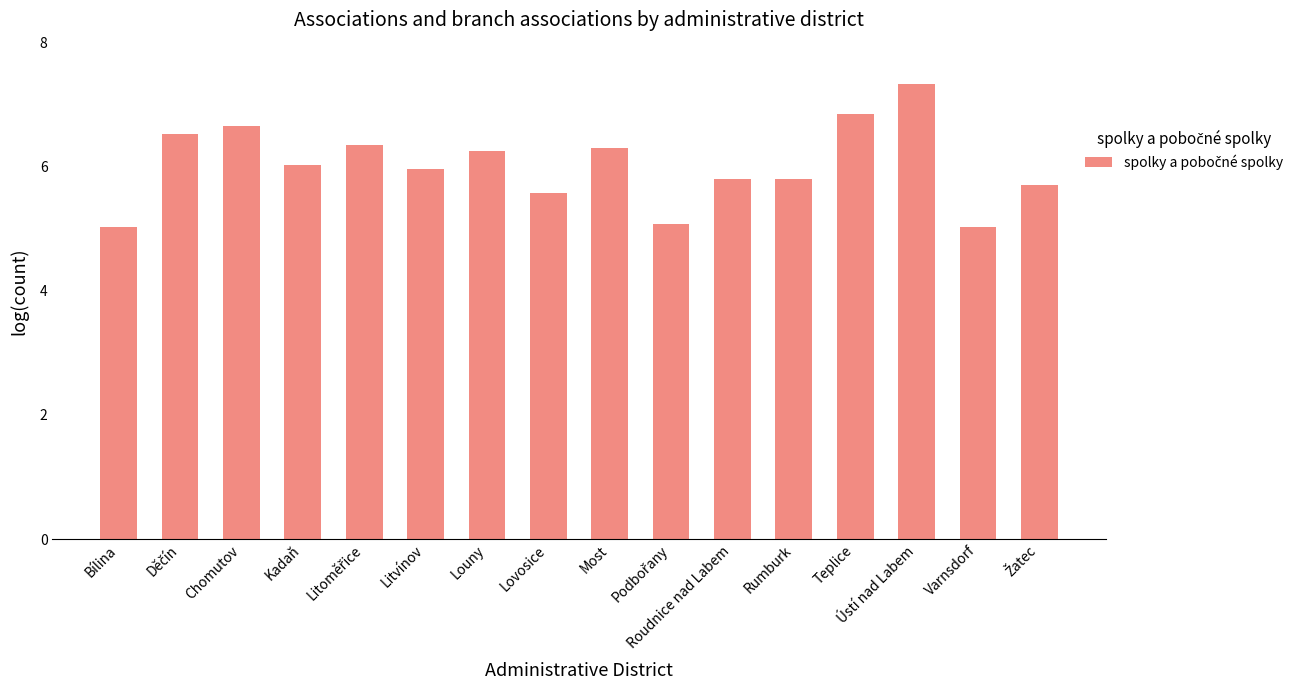

What is the ratio of the value at Lovosice to the value at Louny?

0.9